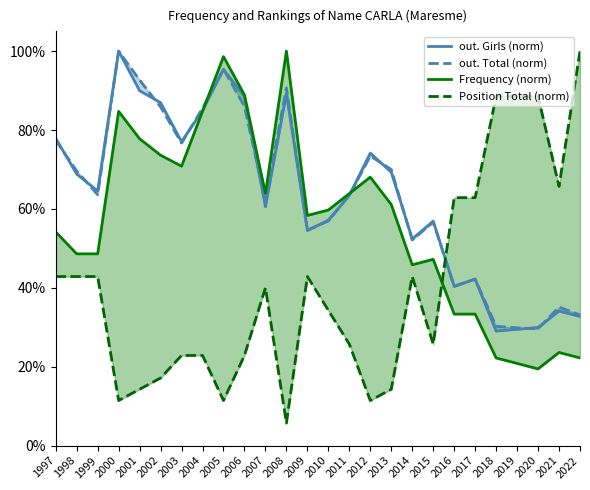

True or false: out. Girls (norm) has a value of 0.1 at 2017.

False